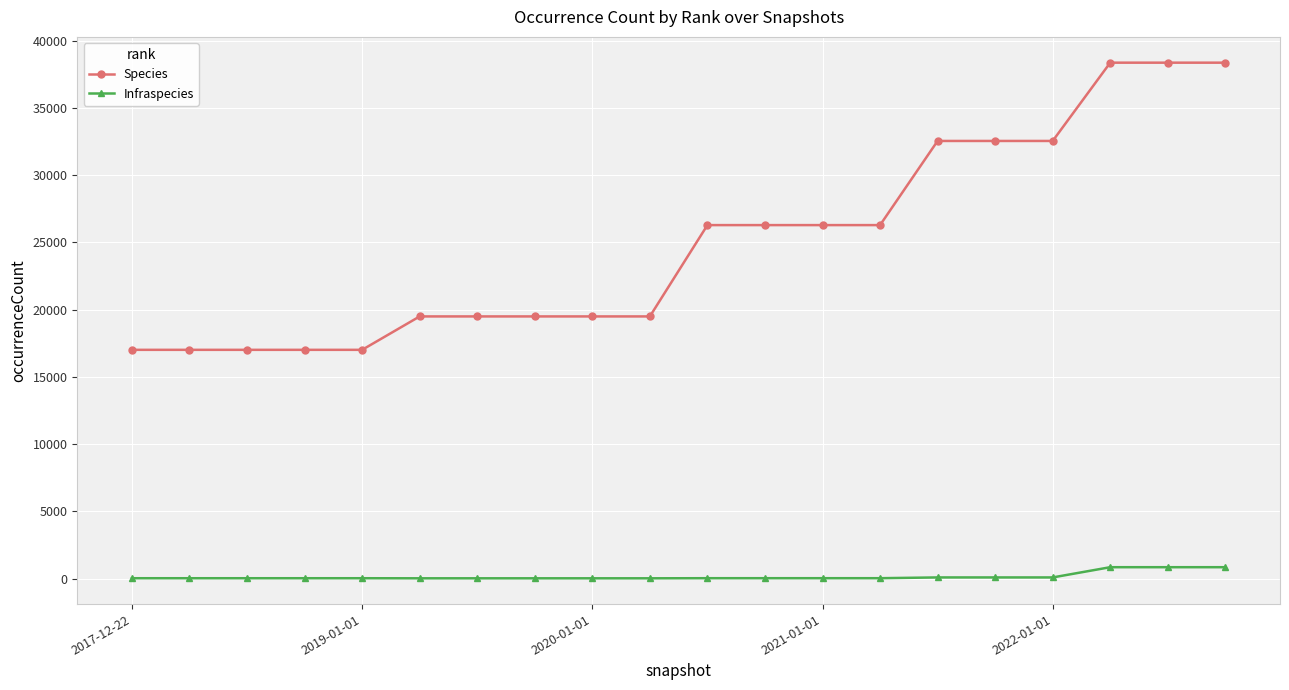

At how many categories does at least one series exceed 6359?

20